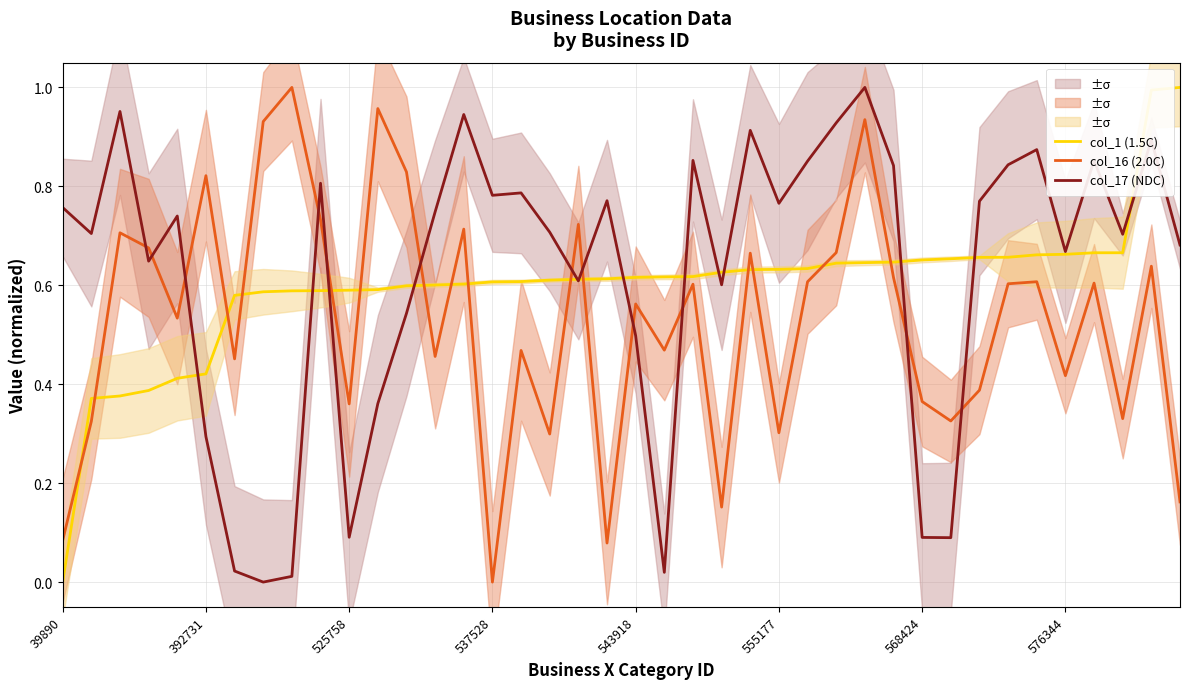

At which category is the sum across all series the highest?

28